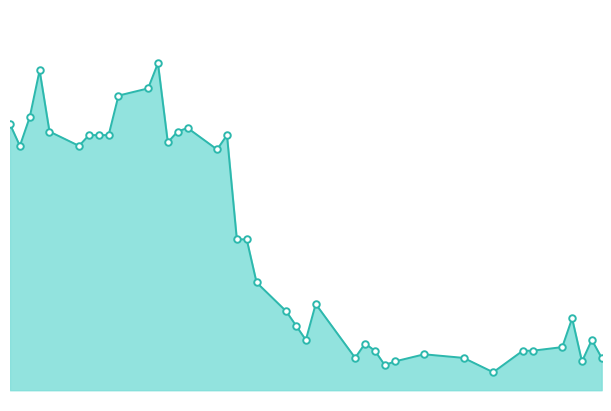

Does the chart have visible grid lines?

No